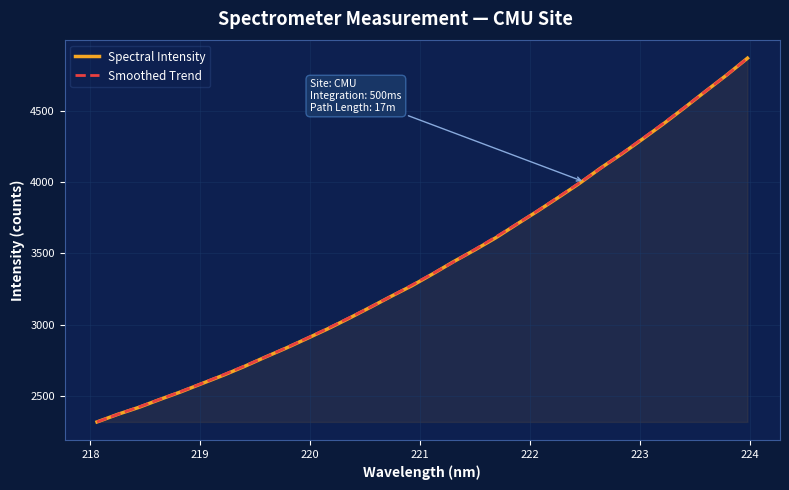

What is the highest value of the Smoothed Trend series?

4867.3